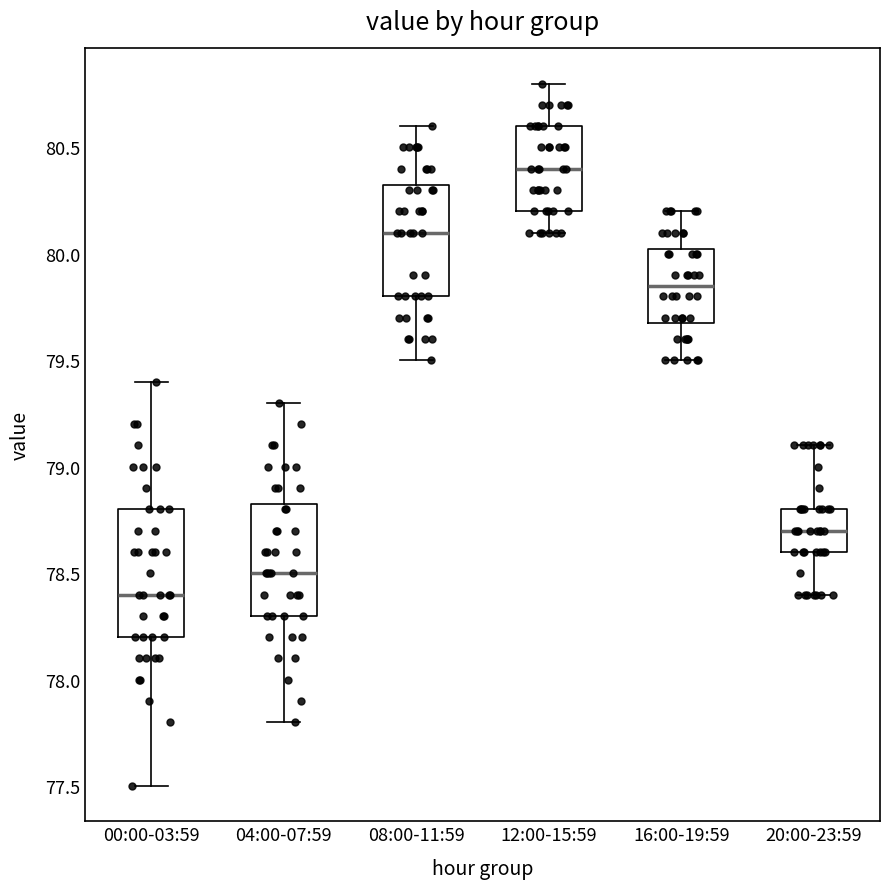

Reading left to right, read every box against the y-axis: the position of its median line, the range the box covers, and the ends of its whiskers. The values are not printed on the chart, so give them approximately, as read against the axis.

00:00-03:59: median 78.40, box 78.20 to 78.80, whiskers 77.50 to 79.40
04:00-07:59: median 78.50, box 78.30 to 78.85, whiskers 77.80 to 79.30
08:00-11:59: median 80.10, box 79.80 to 80.35, whiskers 79.50 to 80.60
12:00-15:59: median 80.40, box 80.20 to 80.60, whiskers 80.10 to 80.80
16:00-19:59: median 79.85, box 79.70 to 80.05, whiskers 79.50 to 80.20
20:00-23:59: median 78.70, box 78.60 to 78.80, whiskers 78.40 to 79.10